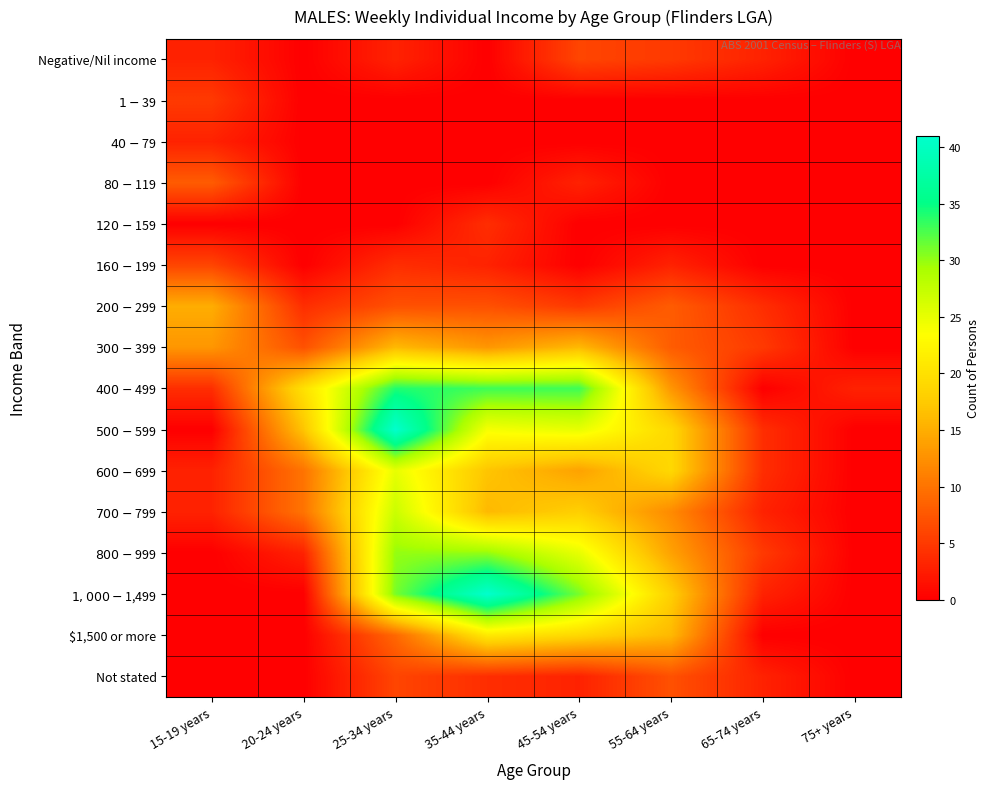

At which category is the sum across all series the highest?

25-34 years